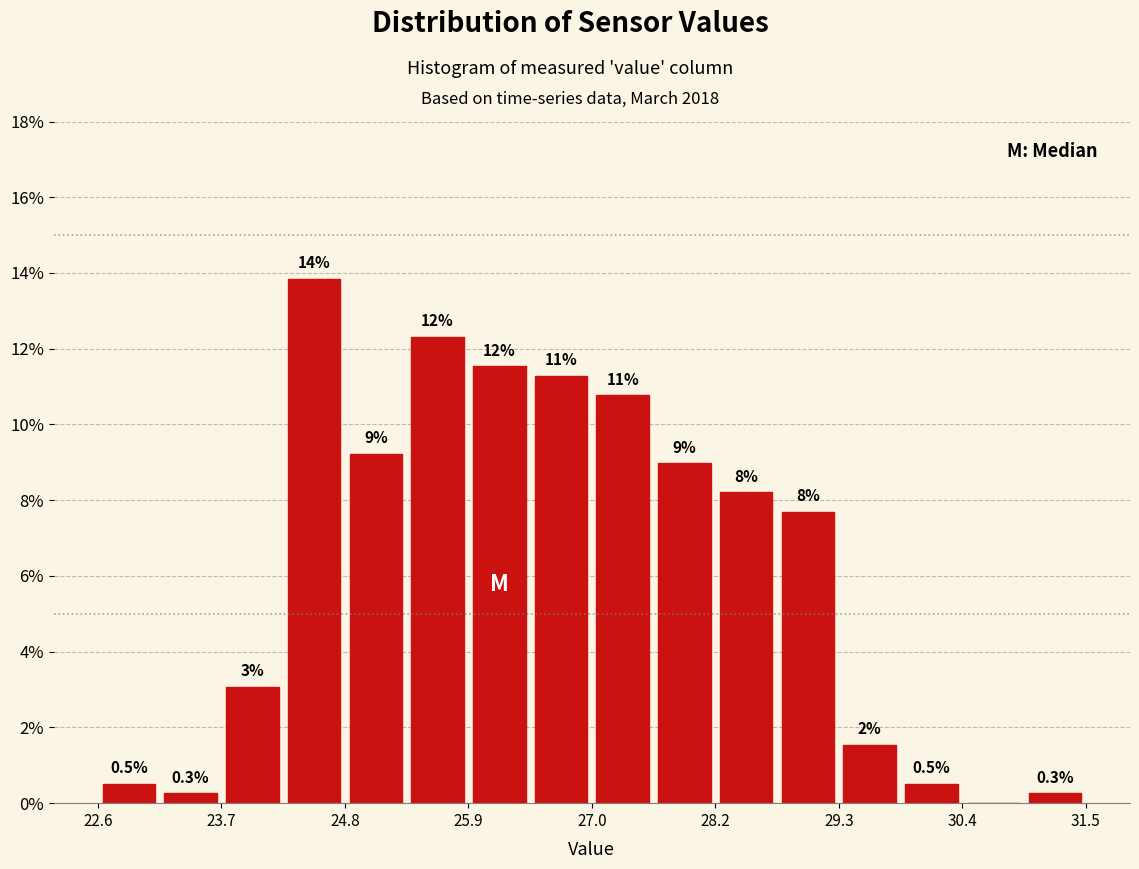

Read against the x-axis, roughly where is the centre of the tallest bar?

24.6